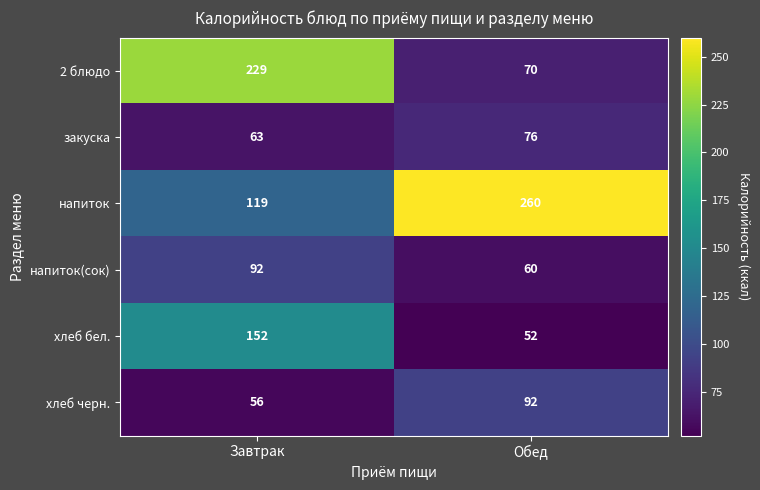

Reading left to right, what are all the values shown in this chart?

2 блюдо: Завтрак=229	Обед=70
закуска: Завтрак=63	Обед=76
напиток: Завтрак=119	Обед=260
напиток(сок): Завтрак=92	Обед=60
хлеб бел.: Завтрак=152	Обед=52
хлеб черн.: Завтрак=56	Обед=92